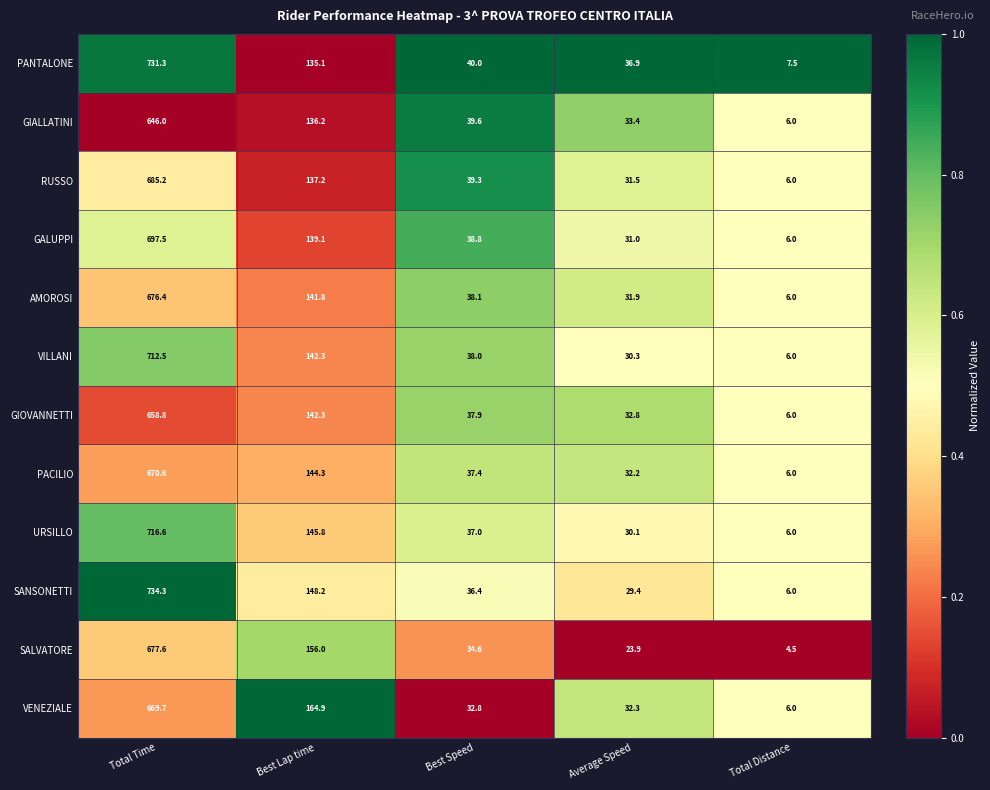

What is the minimum value shown in the chart?

4.5